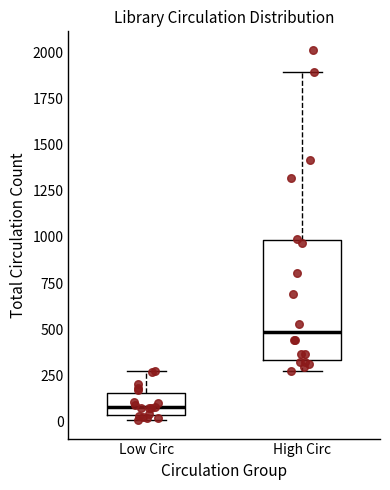

Where does the upper whisker of the box for Low Circ end on the y-axis? The values are not printed on the chart, so give them approximately, as read against the axis.

250